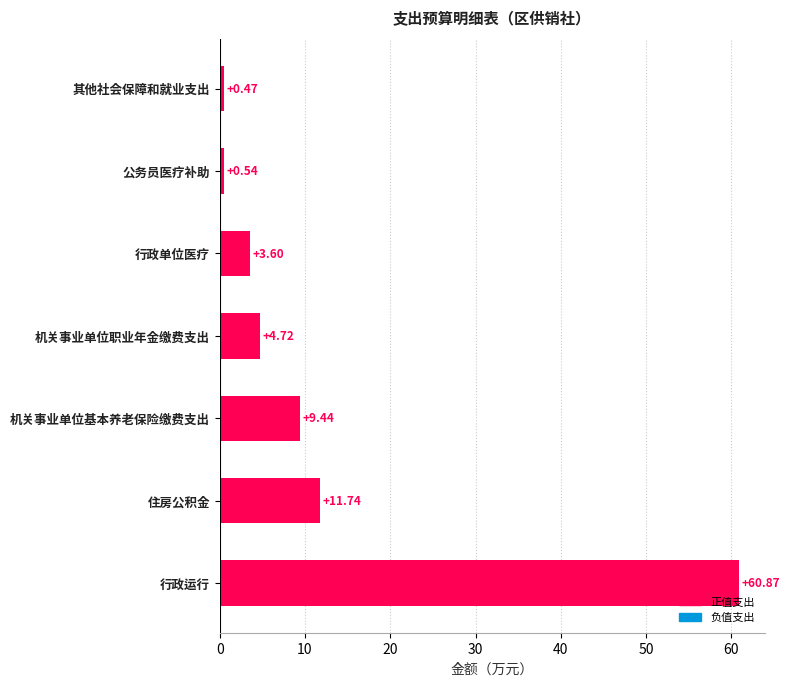

Where is the data nearest to the value 30?

住房公积金